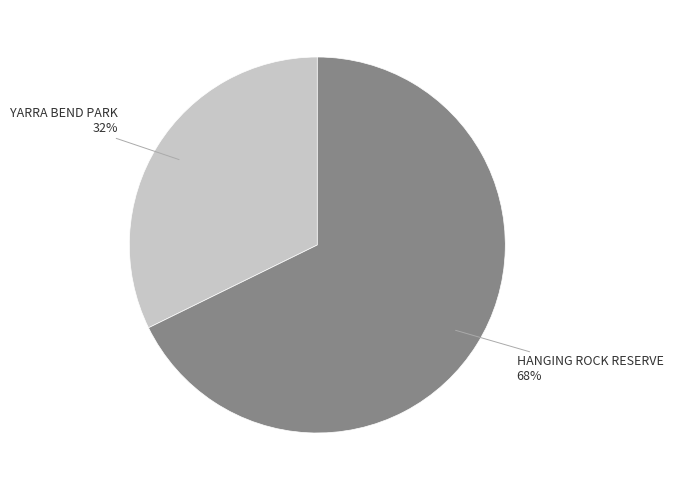

Does any single category account for the majority?

Yes